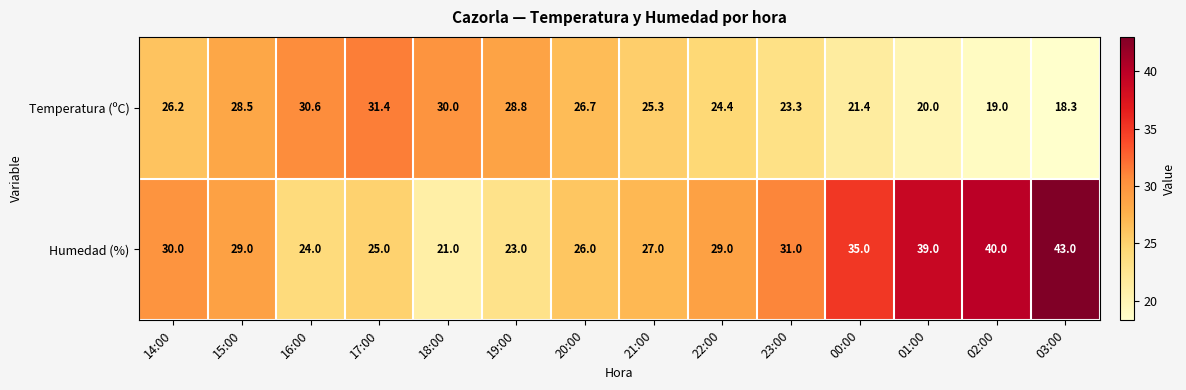

Reading left to right, what are all the values shown in this chart?

Temperatura (ºC): 14:00=26.2	15:00=28.5	16:00=30.6	17:00=31.4	18:00=30.0	19:00=28.8	20:00=26.7	21:00=25.3	22:00=24.4	23:00=23.3	00:00=21.4	01:00=20.0	02:00=19.0	03:00=18.3
Humedad (%): 14:00=30.0	15:00=29.0	16:00=24.0	17:00=25.0	18:00=21.0	19:00=23.0	20:00=26.0	21:00=27.0	22:00=29.0	23:00=31.0	00:00=35.0	01:00=39.0	02:00=40.0	03:00=43.0